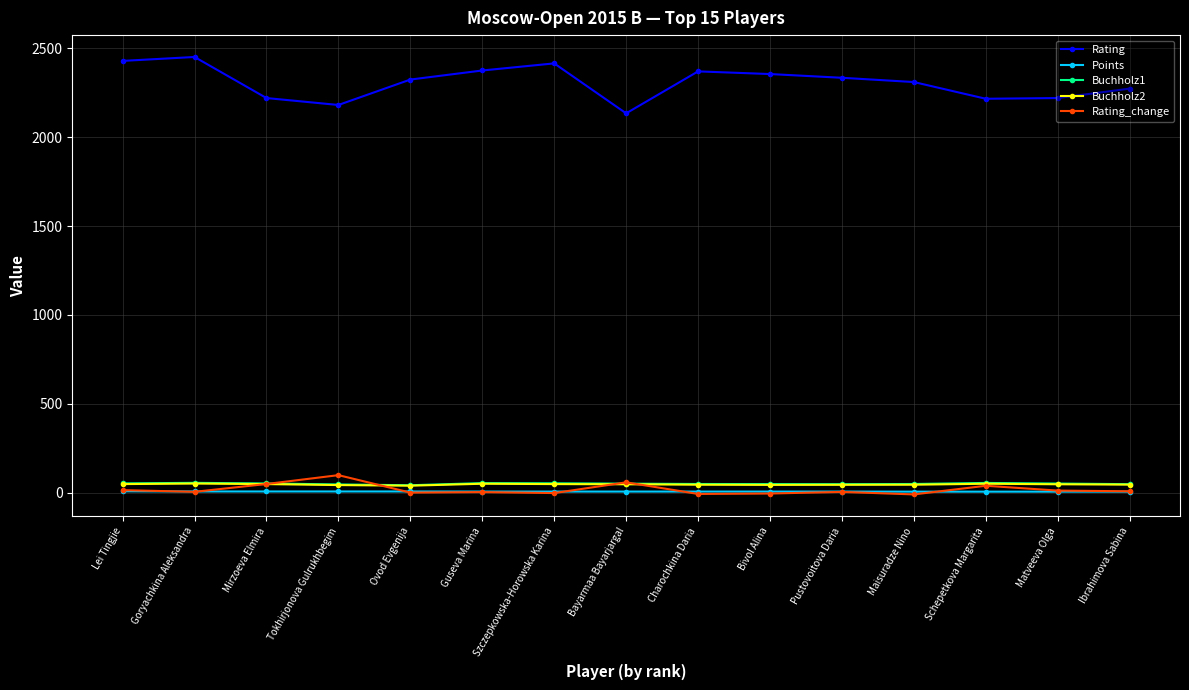

True or false: Buchholz2 has more than 2 interior local peaks.

True